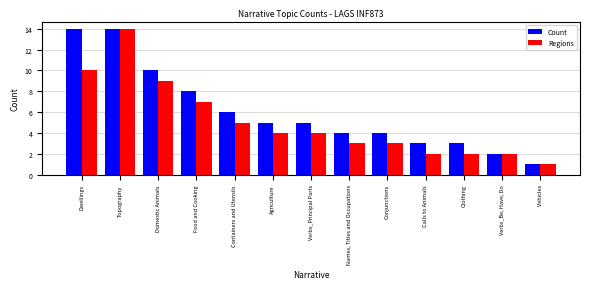

Where does the Count series first go above 5?

Dwellings